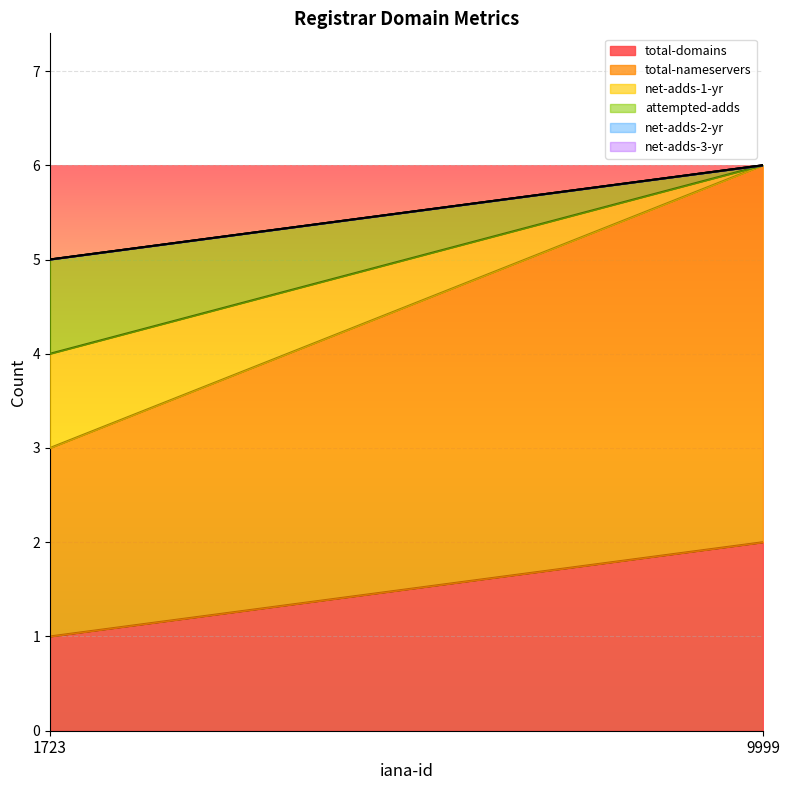

List the labels in order of total-domains value, smallest first.

1723, 9999